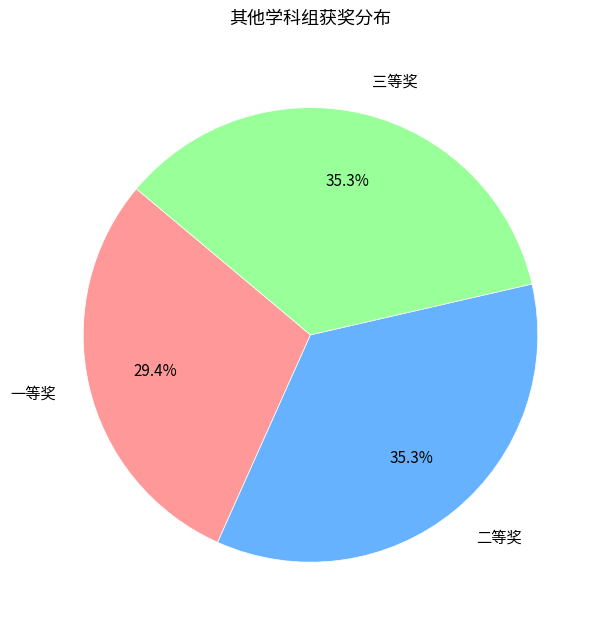

Count the number of slices in the pie.

3